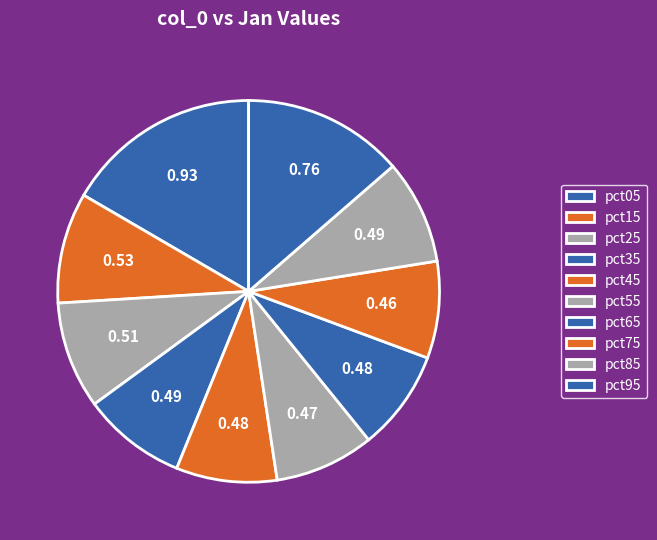

What percentage is NOT represented by pct15?

90.6%